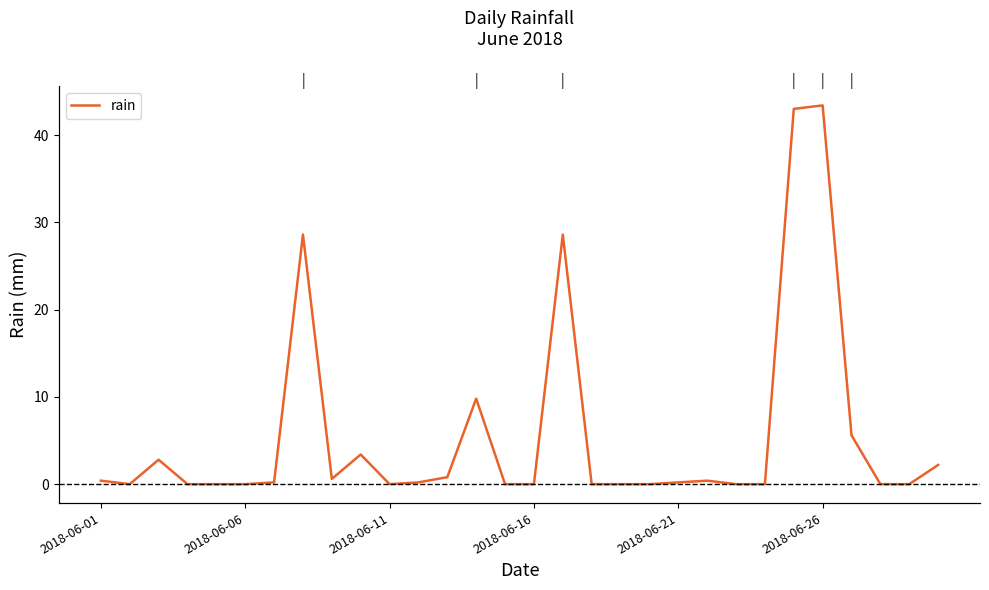

How many series are shown in this chart?

1